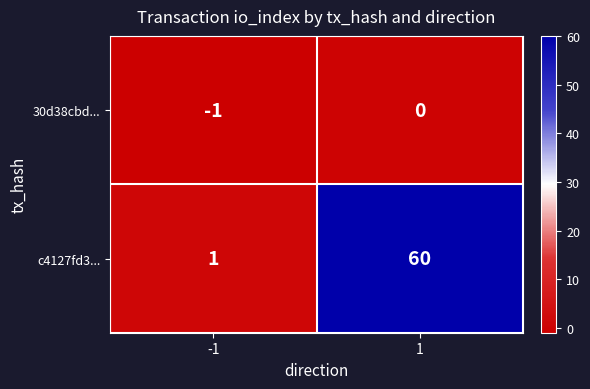

Which series has the largest total across all categories?

c4127fd3...